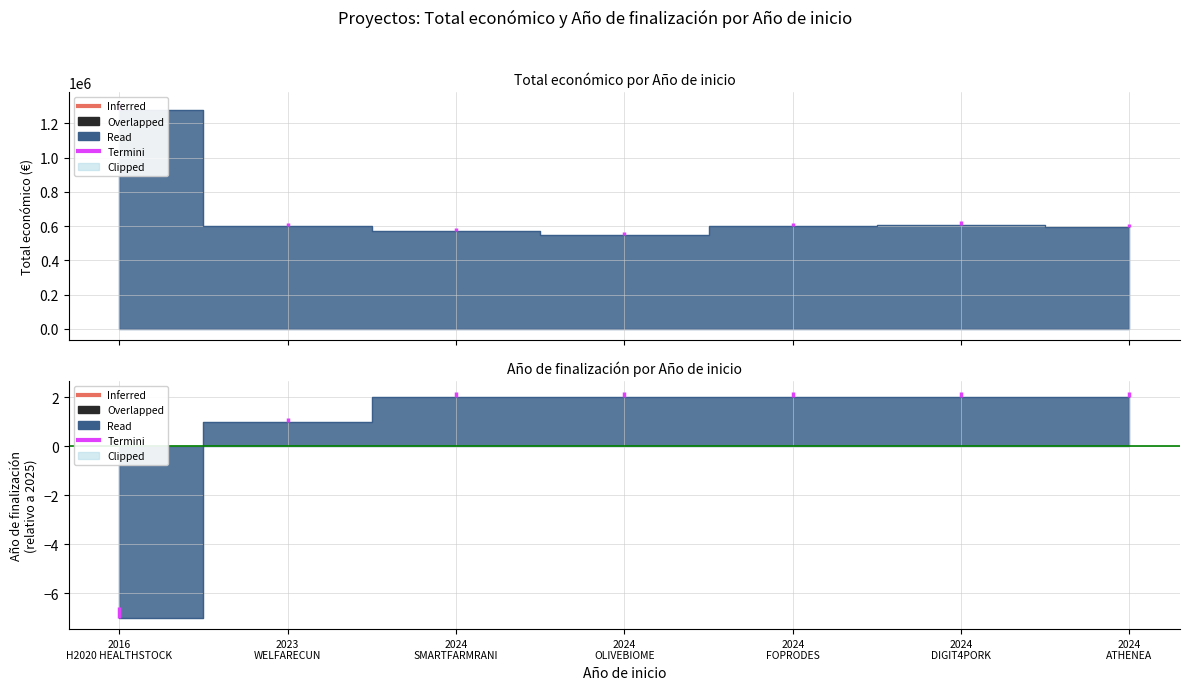

The value of Año de finalización at 2024 OLIVEBIOME is 3. True or false?

False